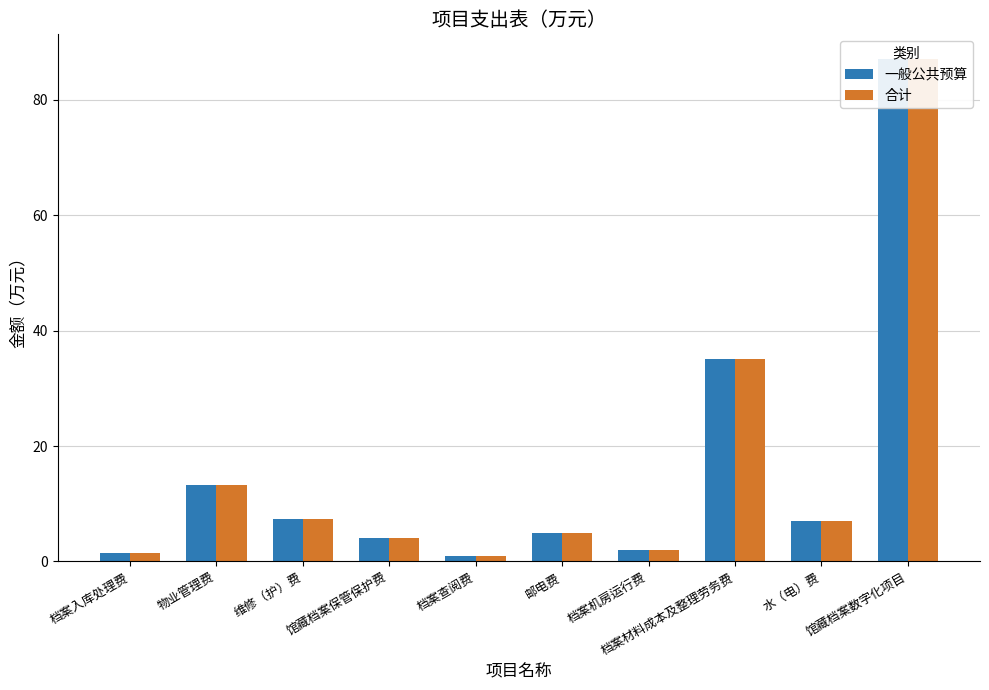

Which series has the largest range (max minus min)?

一般公共预算